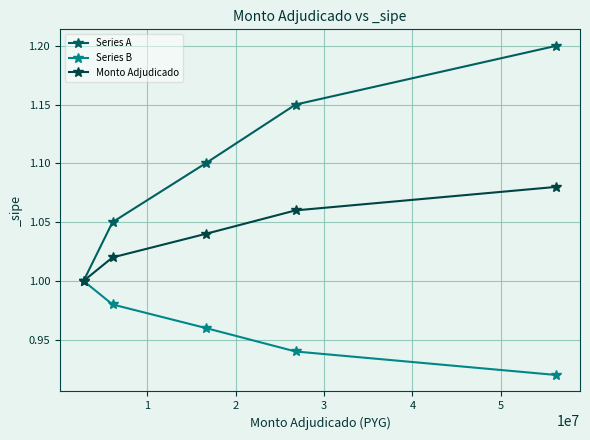

At how many categories does at least one series exceed 1?

4